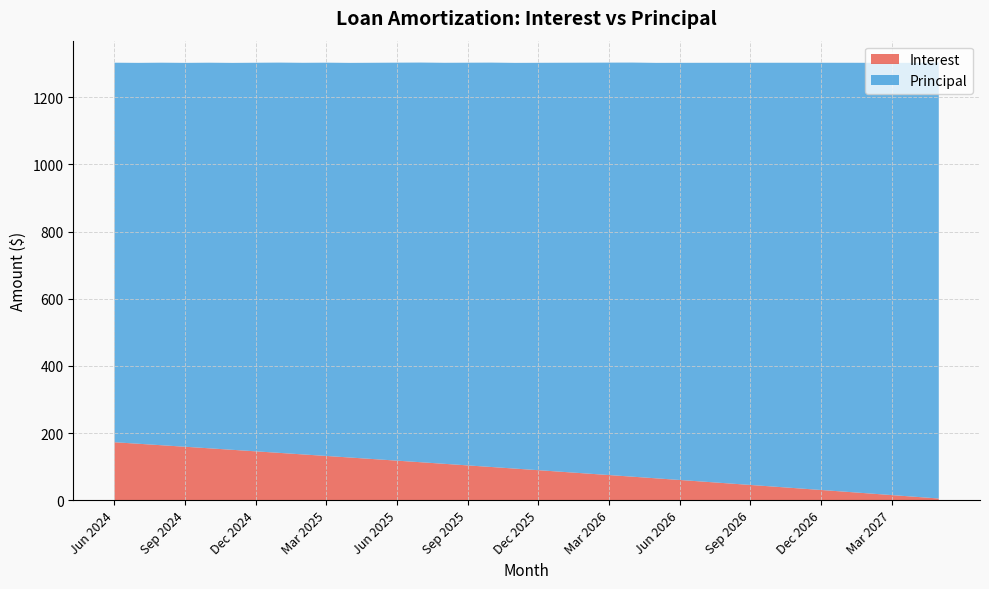

What is the maximum value shown in the chart?

1298.0